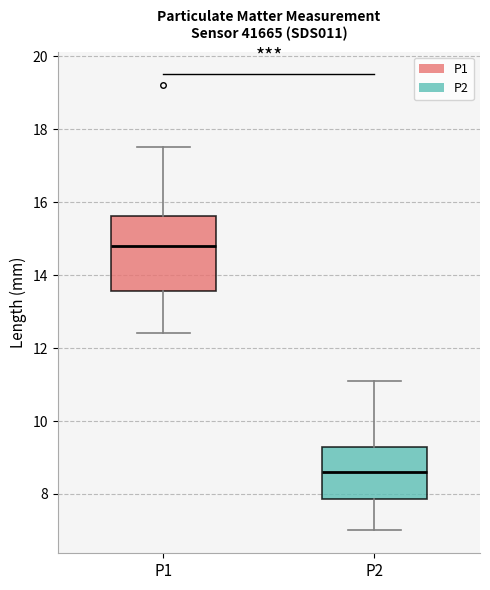

Reading left to right, transcribe this box plot: for each box, give where its median line is, the range the box spans, and where its two whiskers end, as read against the y-axis. The values are not printed on the chart, so give them approximately, as read against the axis.

P1: median 14.8, box 13.6 to 15.6, whiskers 12.4 to 17.6
P2: median 8.6, box 7.8 to 9.4, whiskers 7.0 to 11.2